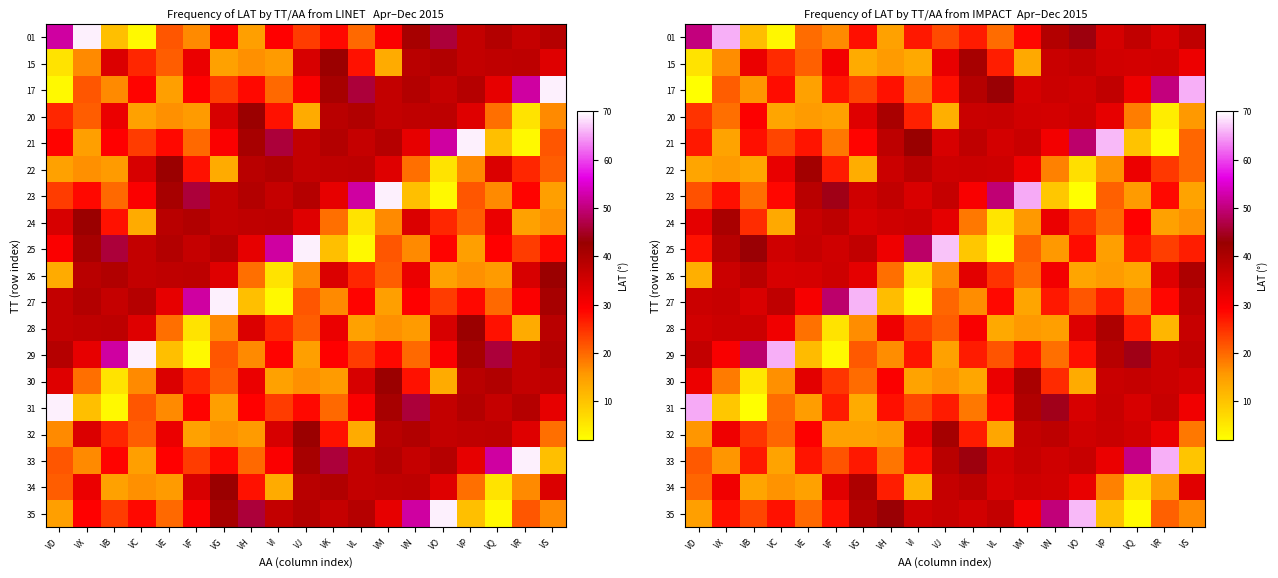

What is the difference between the 32 values at VH and VB?

9.0